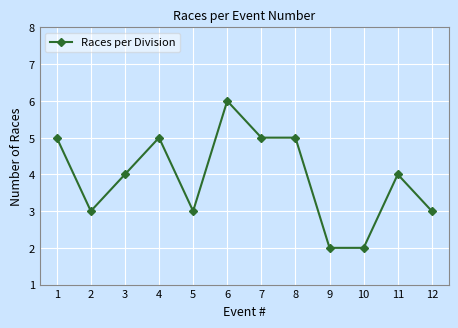

What is the value of the 5th point from the left?

3